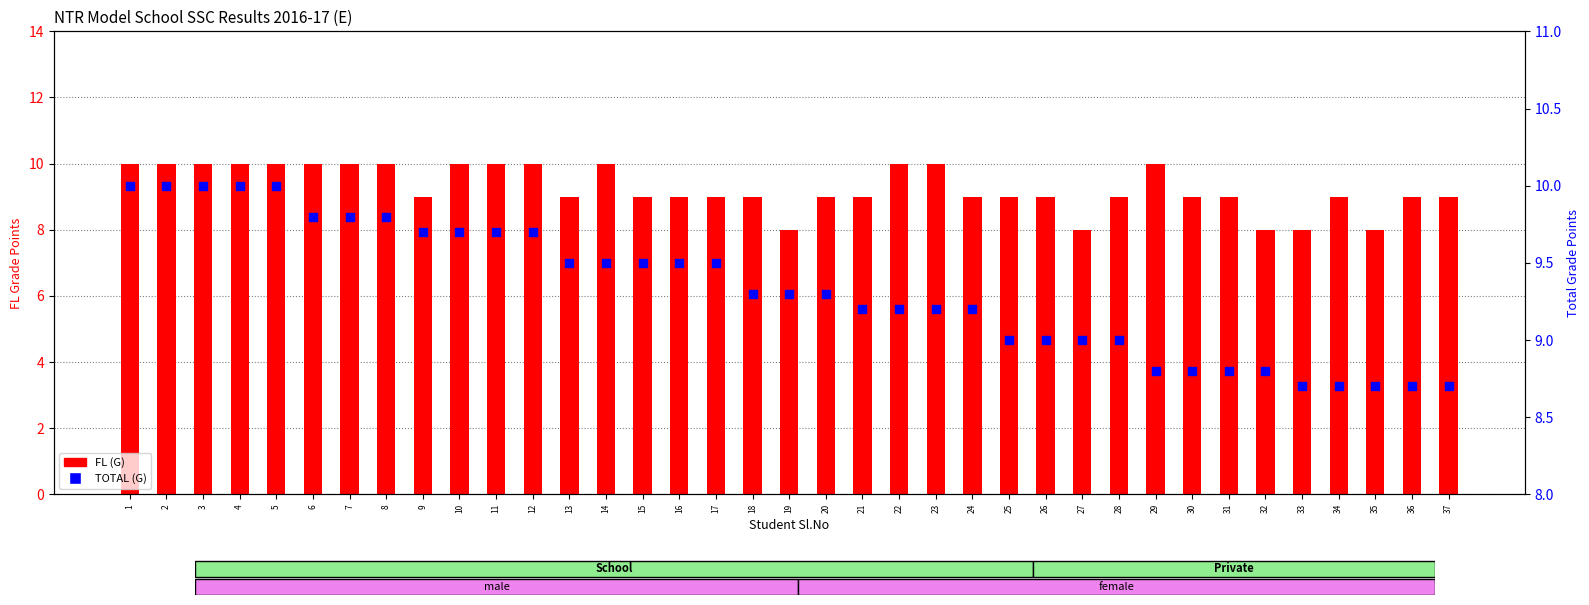

Which series reaches the minimum Y coordinate?

FL (G)